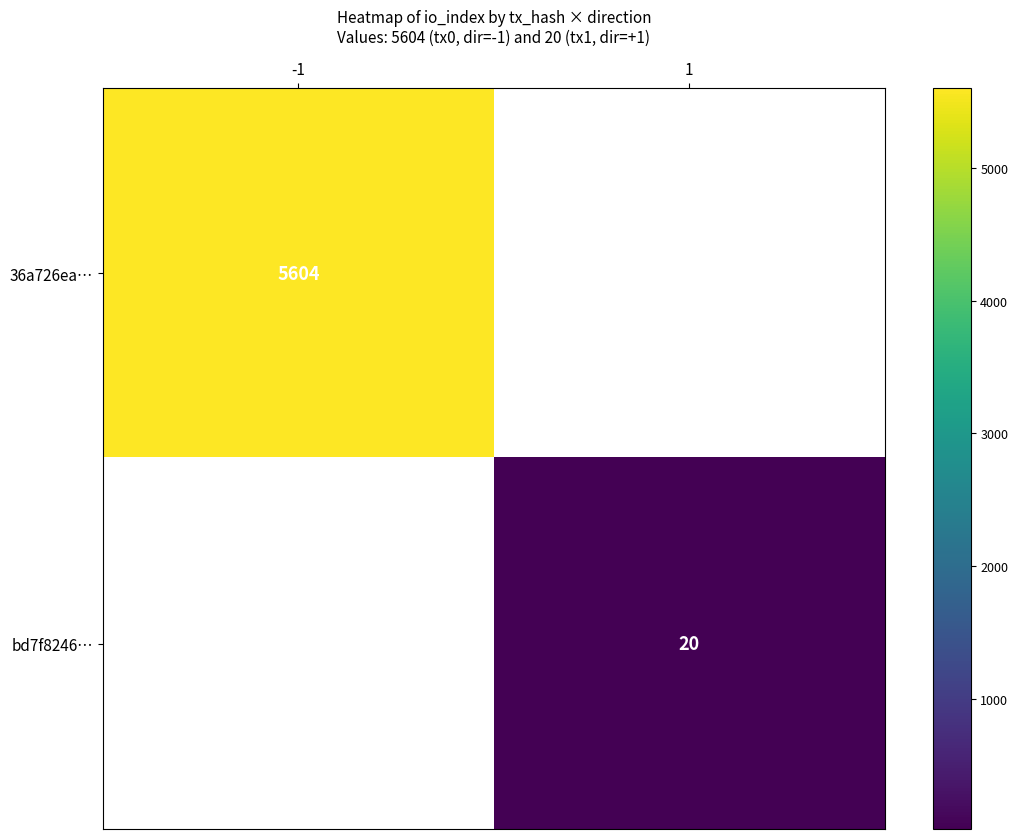

The 36a726ea… series shows 8405 at -1. True or false?

False